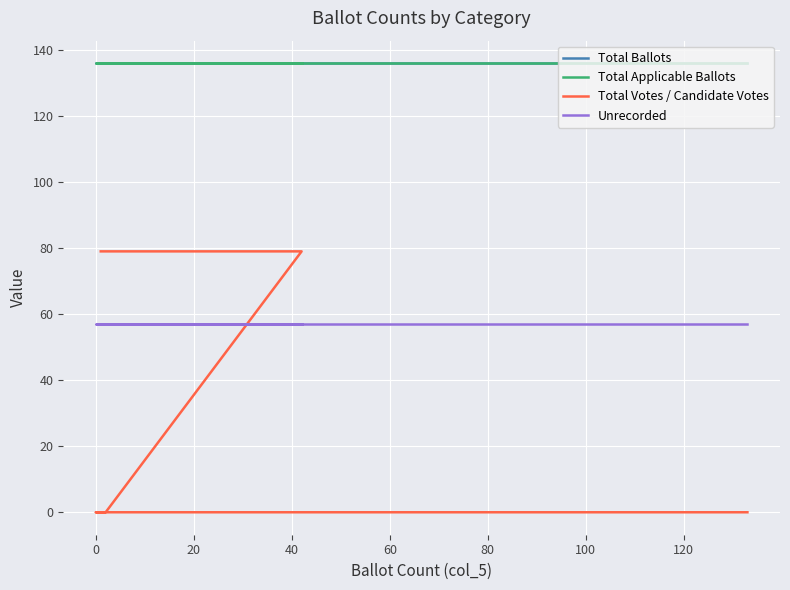

True or false: Total Applicable Ballots has a value of 209 at 100.

False